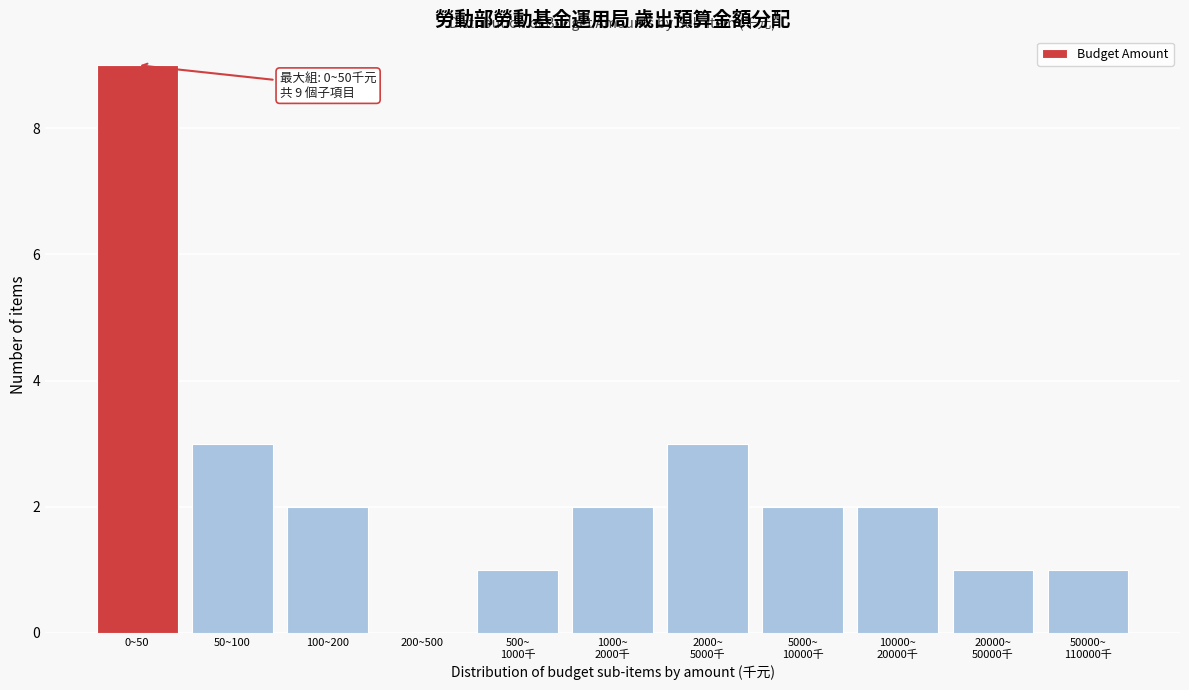

What is the maximum value shown in the chart?

9